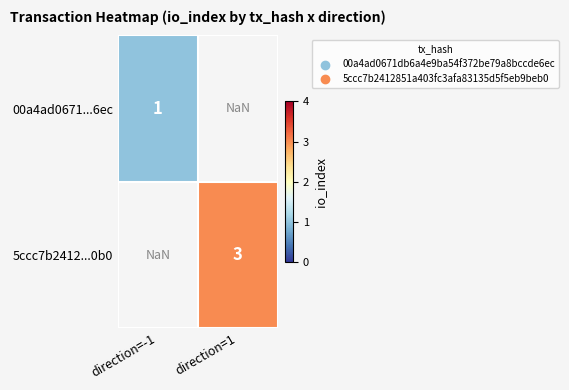

The 00a4ad0671...6ec series shows 0.4 at direction=-1. True or false?

False